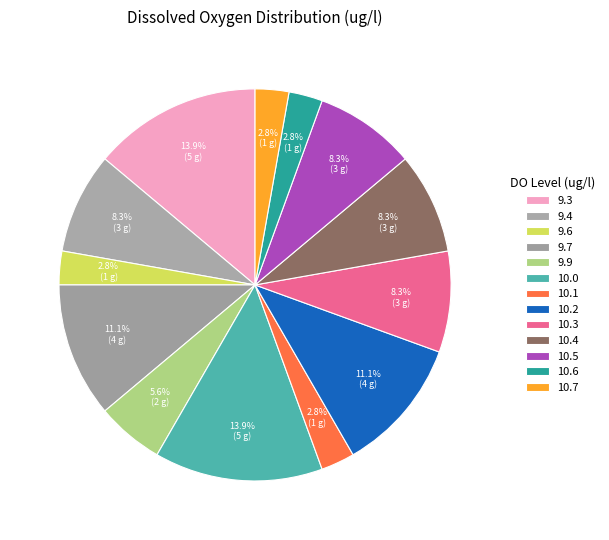

True or false: 10.7 accounts for 3% of the total.

True